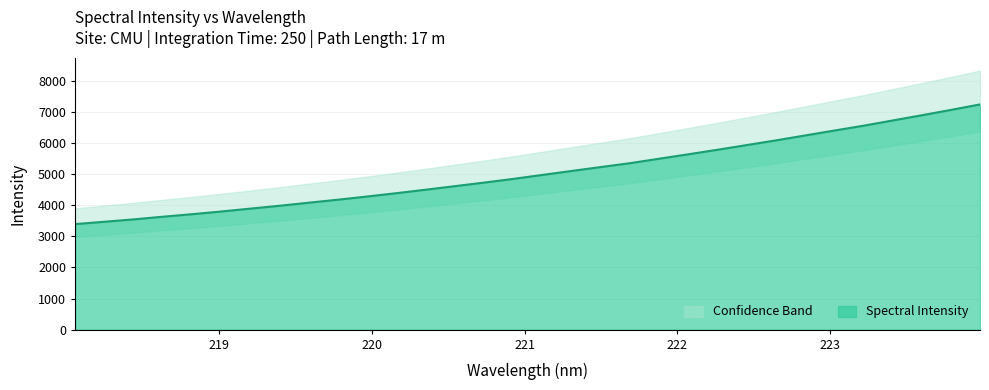

True or false: the data shows 2829.8 at 220.3533.

False